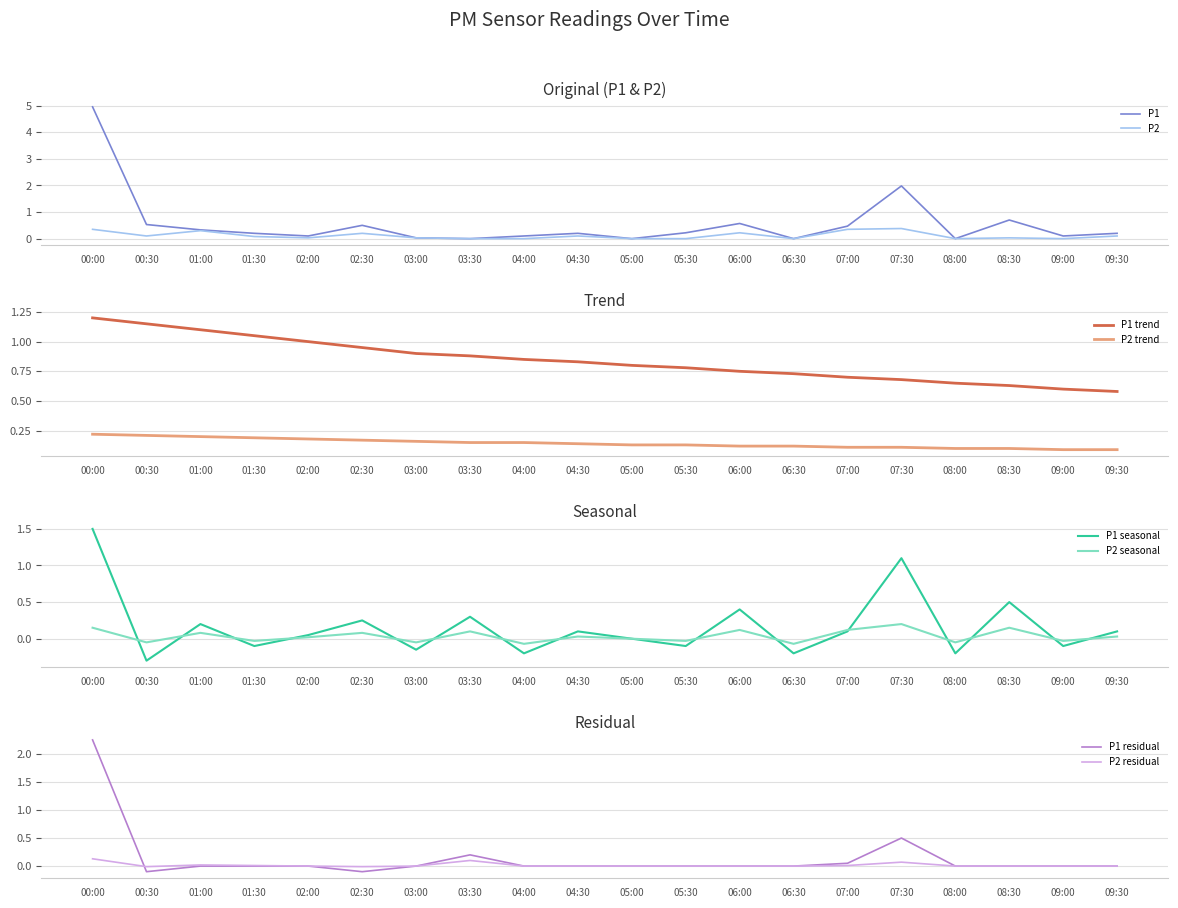

At which category does the chart reach its minimum across all series?

03:30